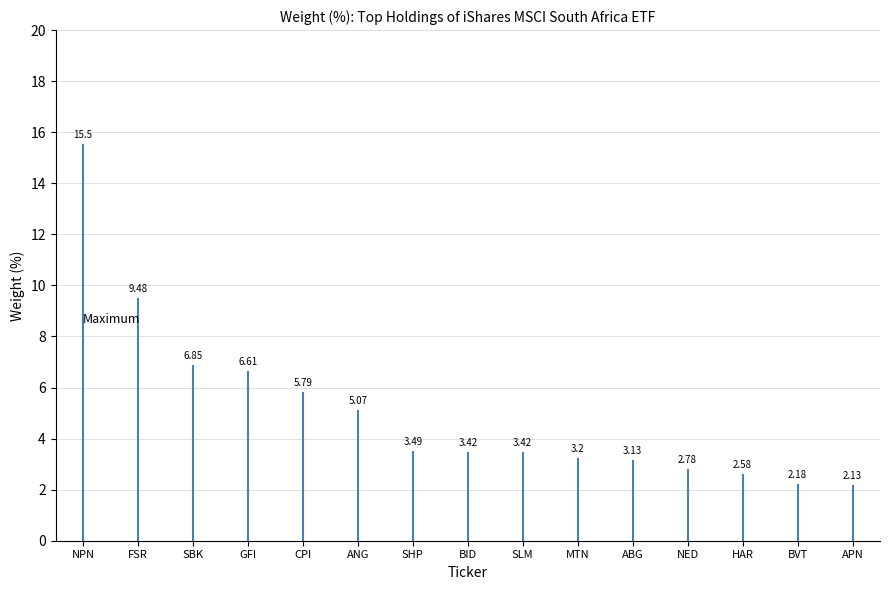

What is the label of the 1st point from the left?

NPN